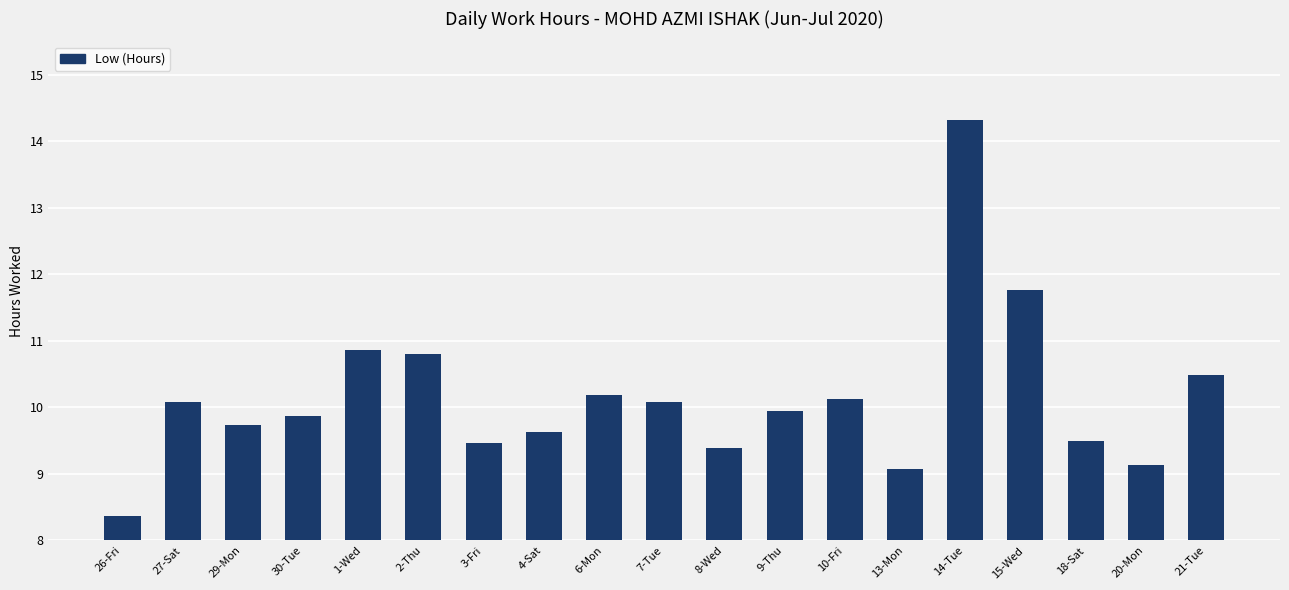

What is the value of the 10th bar from the left?

10.1